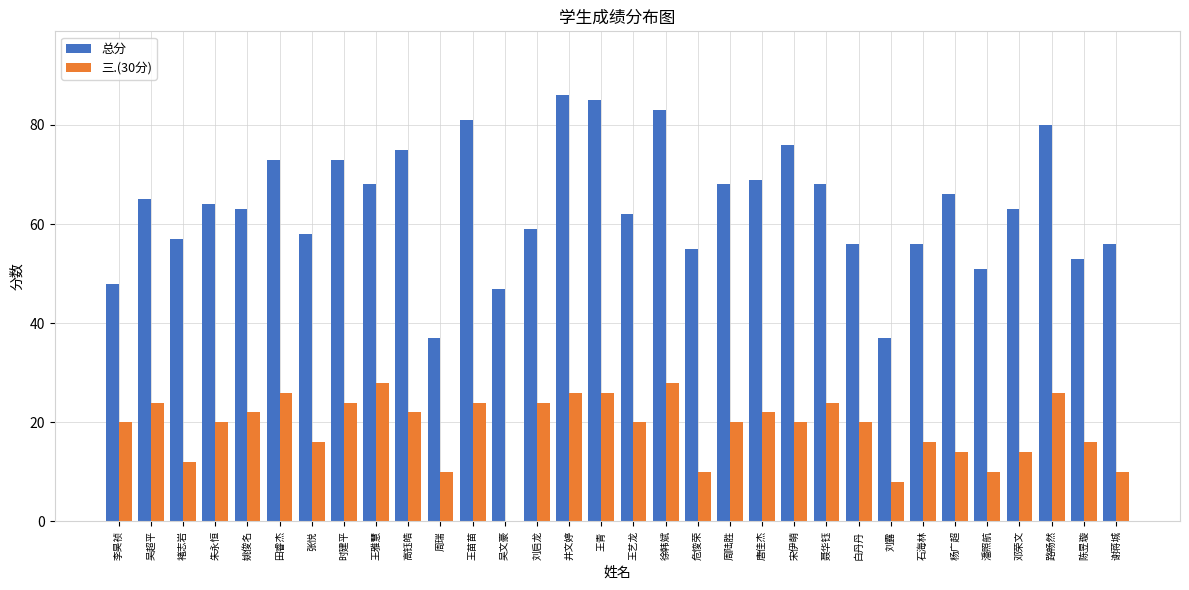

Is the value of 三.(30分) at 刘露 greater than the value of 总分 at 白丹丹?

No